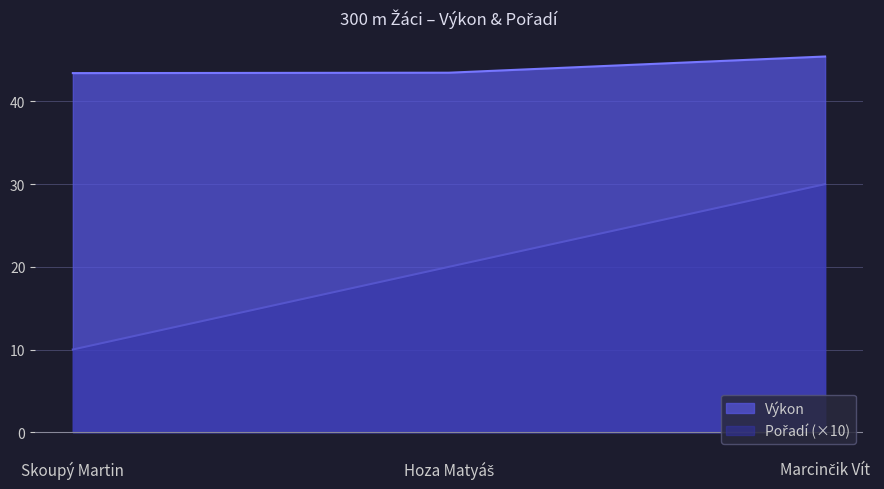

What is the approximate value of Výkon at Hoza Matyáš?

43.5